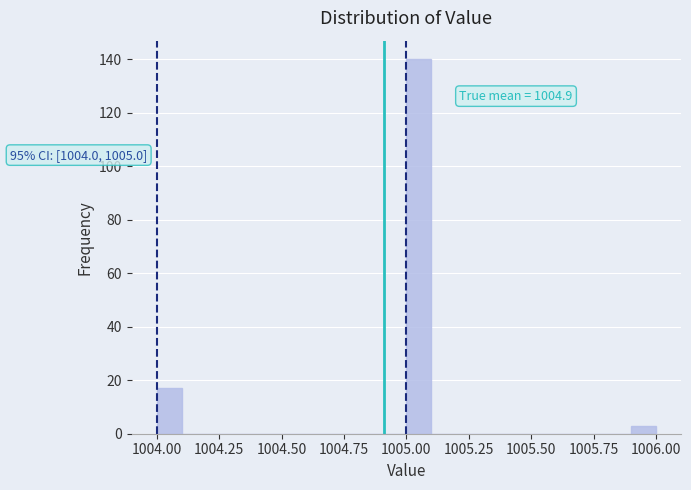

Around what value on the x-axis is the tallest bar? Give the approximate position of its centre, as read against the axis.

1005.05